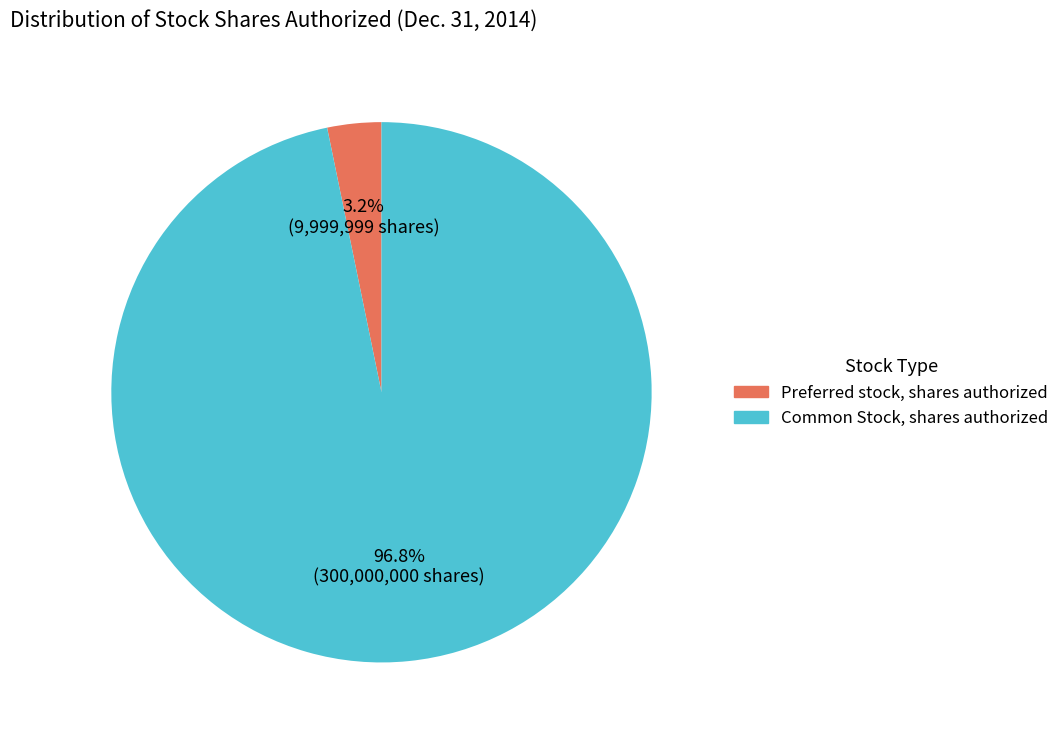

What is the majority slice?

Common Stock, shares authorized